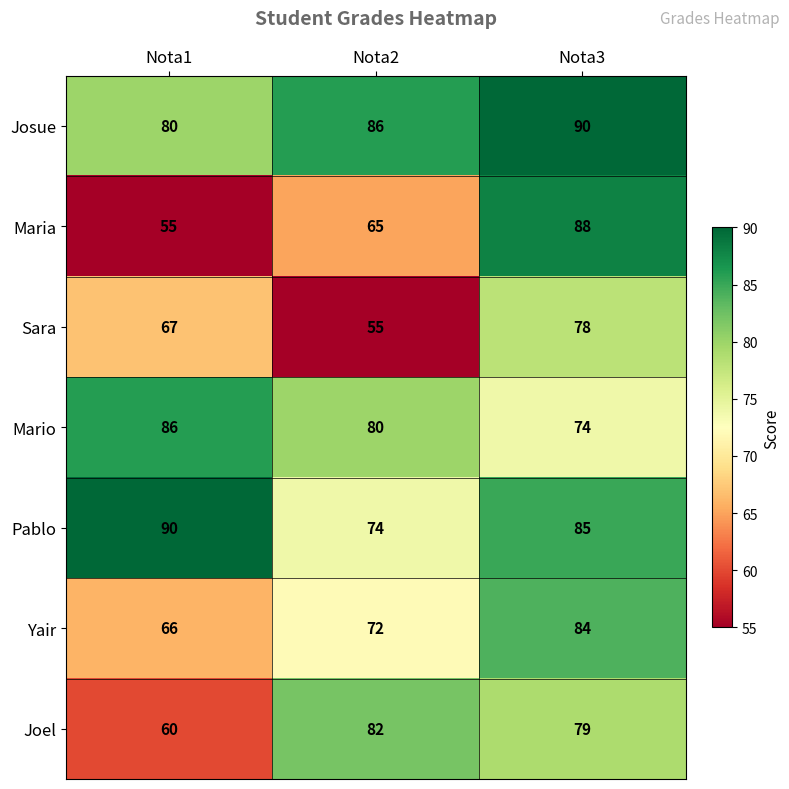

Which series has the widest spread of values?

Maria